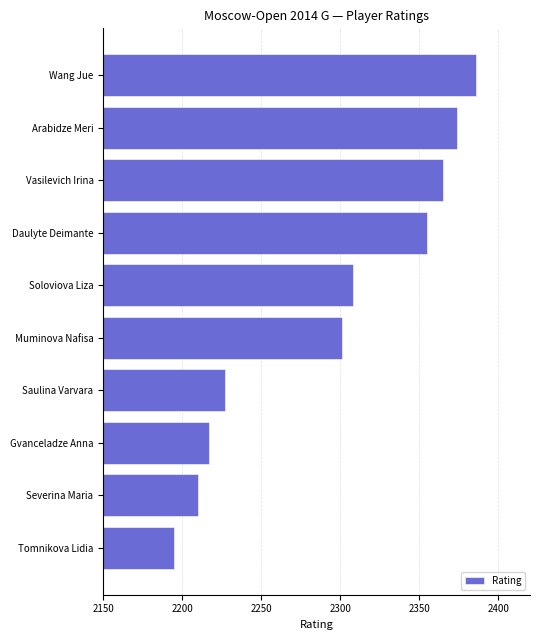

At which label is the value closest to 2290?

Muminova Nafisa